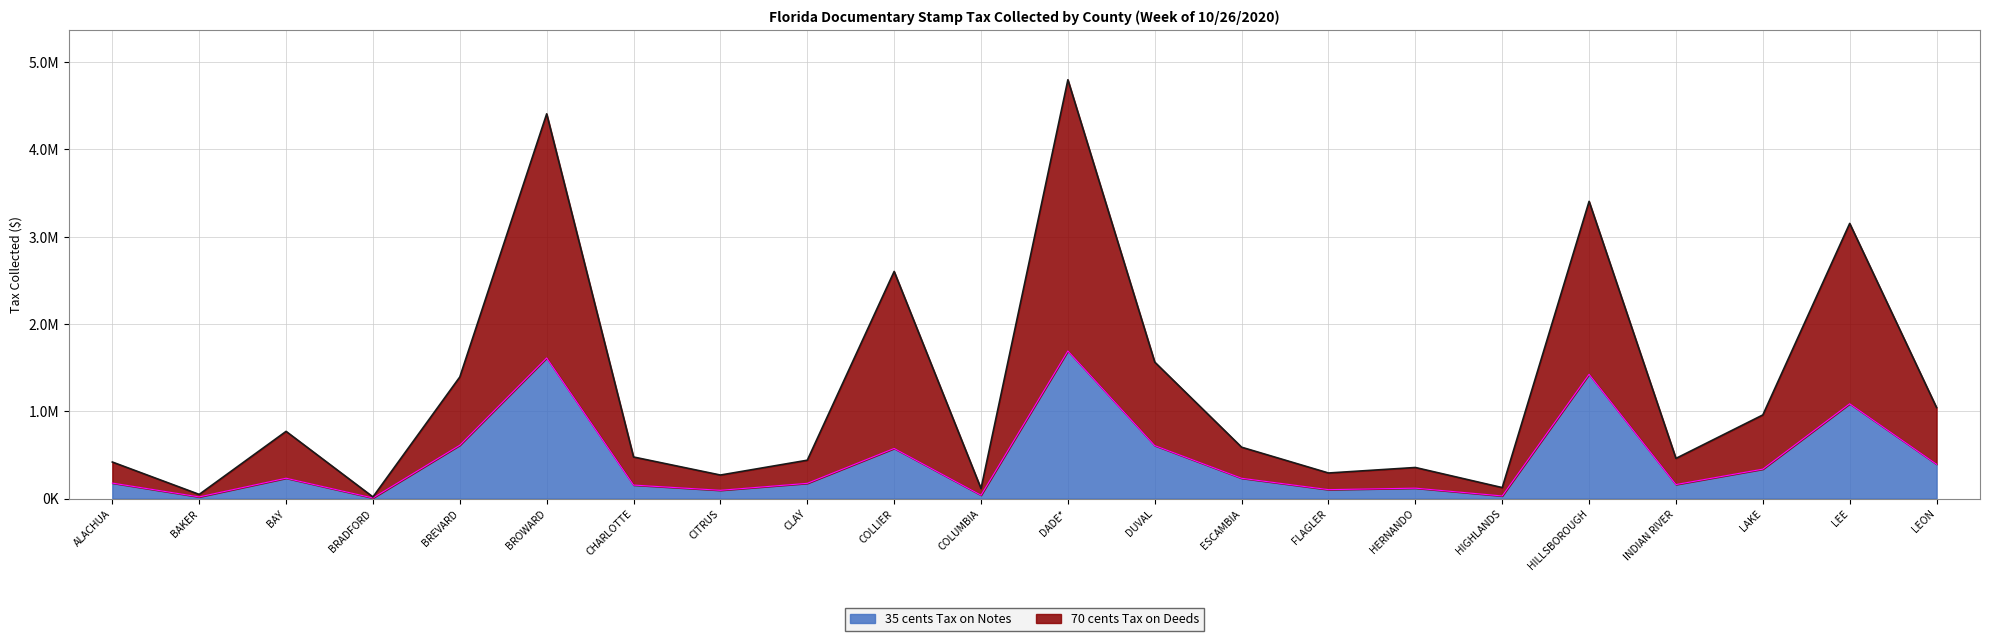

True or false: 70 cents Tax on Deeds and 35 cents Tax on Notes intersect in this chart.

False